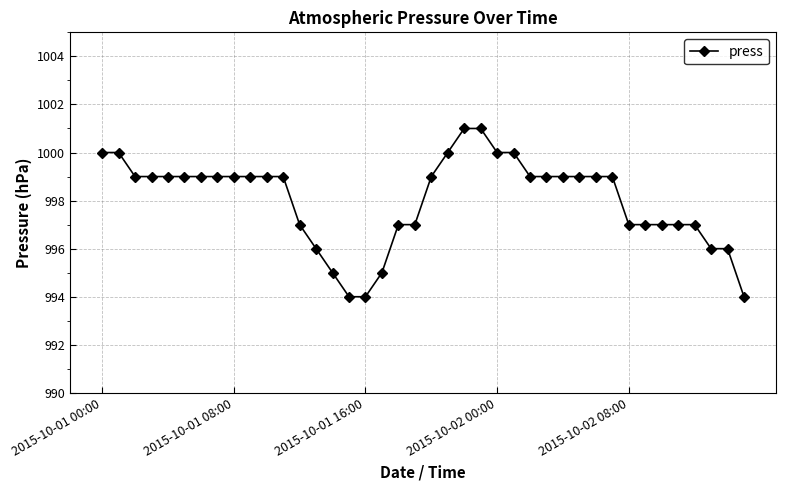

What is the value of the 17th point from the left?

994